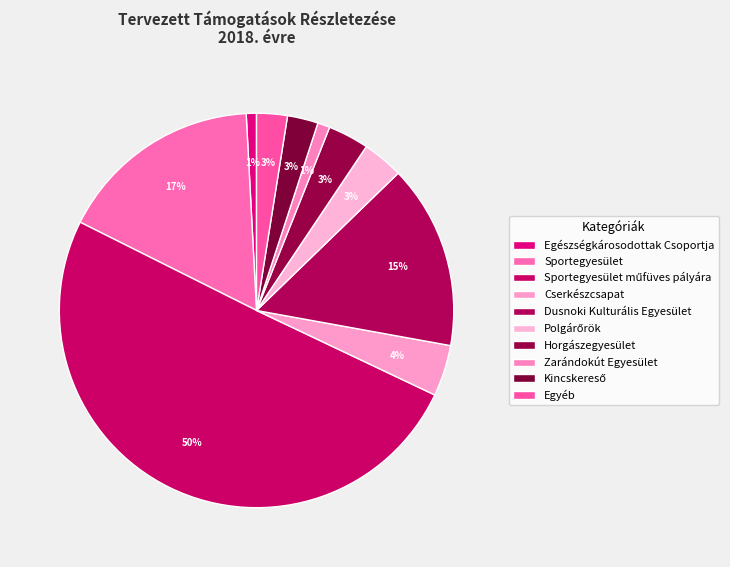

Between Kincskereső and Cserkészcsapat, which is larger?

Cserkészcsapat